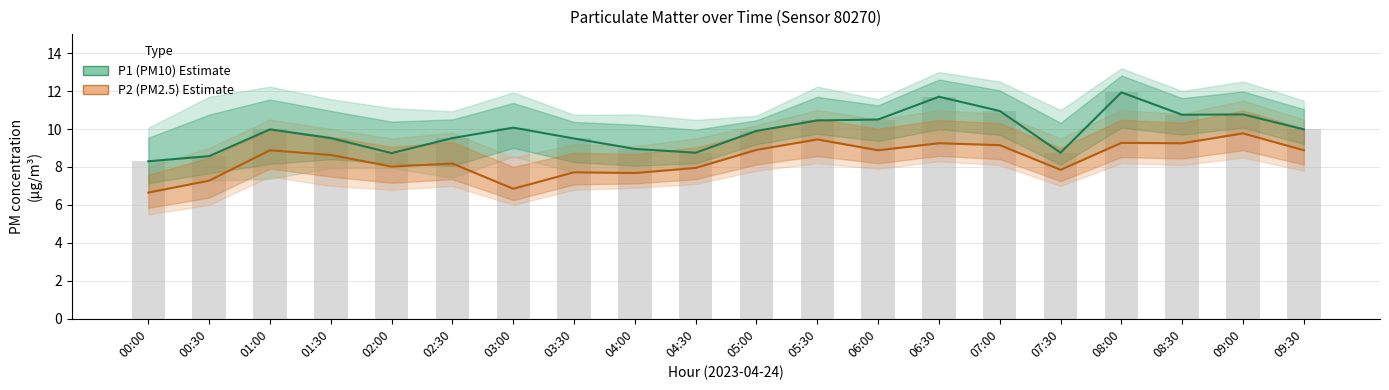

Reading right to left, what are all the values shown in this chart?

P1 (PM10): 09:30=10.0	09:00=10.8	08:30=10.8	08:00=11.9	07:30=8.8	07:00=10.9	06:30=11.7	06:00=10.5	05:30=10.4	05:00=9.9	04:30=8.8	04:00=8.9	03:30=9.5	03:00=10.1	02:30=9.5	02:00=8.7	01:30=9.5	01:00=10.0	00:30=8.6	00:00=8.3
P2 (PM2.5): 09:30=8.9	09:00=9.8	08:30=9.2	08:00=9.3	07:30=7.8	07:00=9.2	06:30=9.2	06:00=8.9	05:30=9.4	05:00=8.9	04:30=8.0	04:00=7.7	03:30=7.7	03:00=6.8	02:30=8.2	02:00=8.0	01:30=8.6	01:00=8.9	00:30=7.3	00:00=6.7